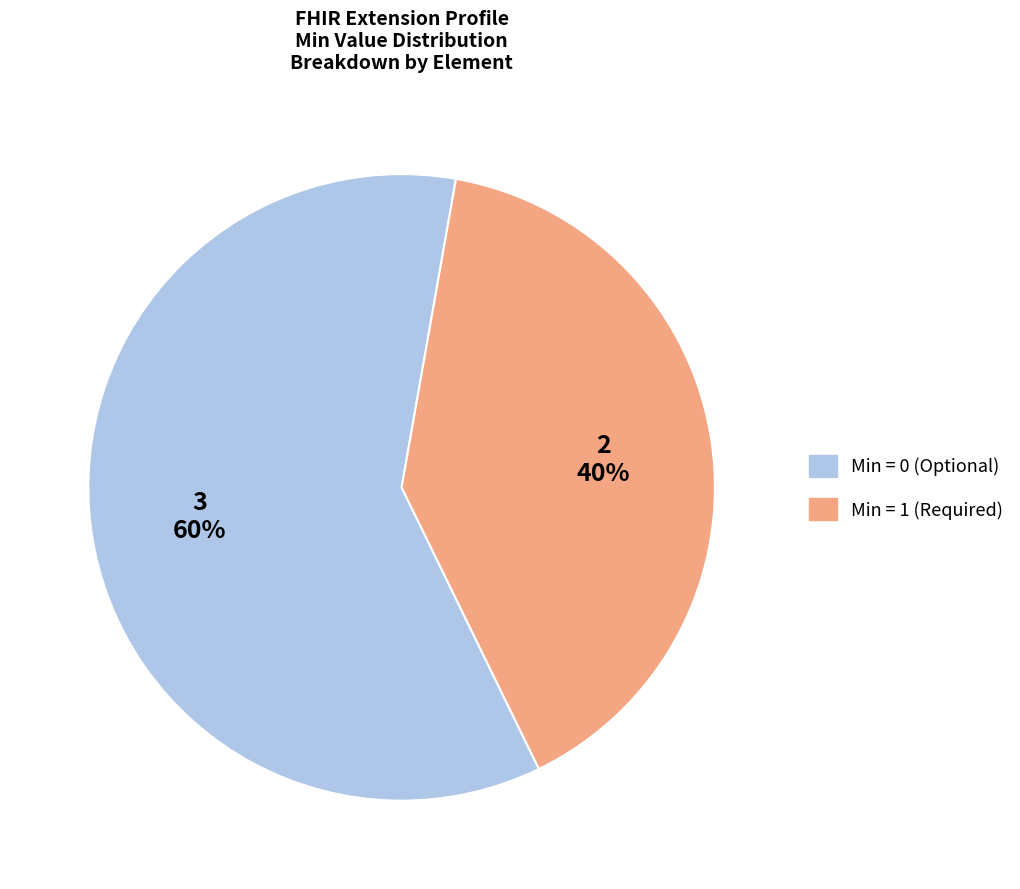

How many segments does this pie chart have?

2